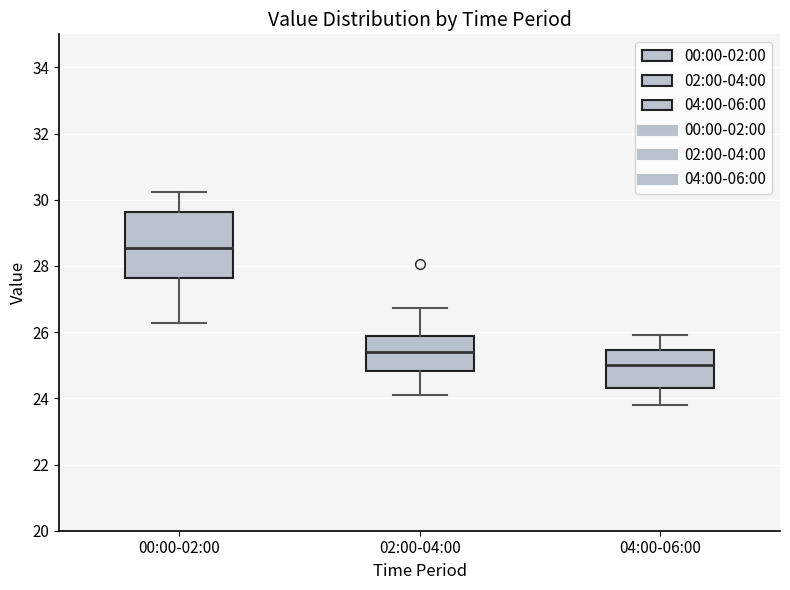

Which box's median line is the highest?

00:00-02:00